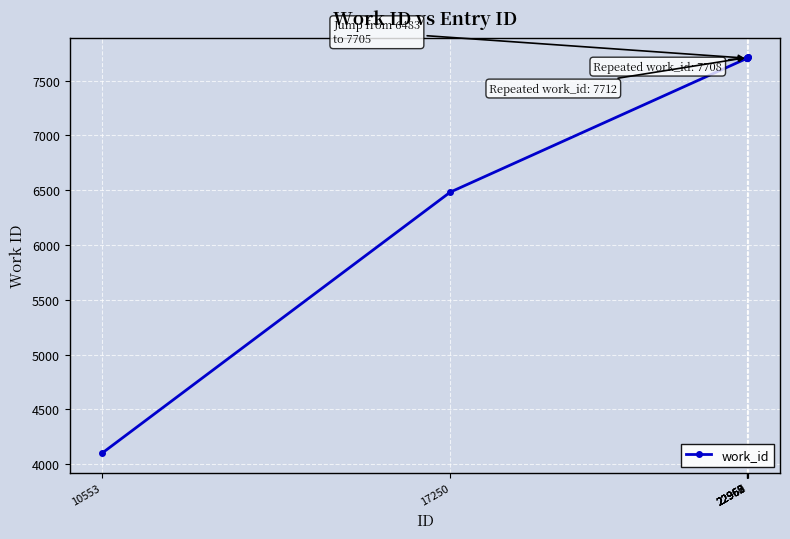

What is the difference between the maximum and minimum values?

3612